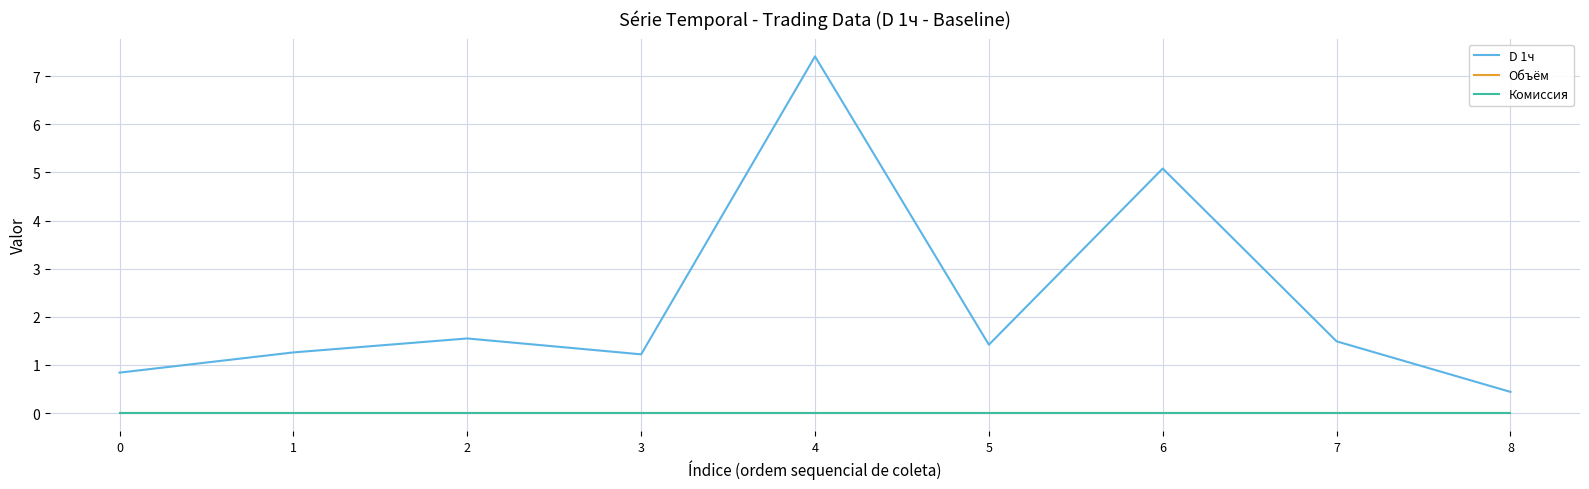

At which category is the sum across all series the highest?

4